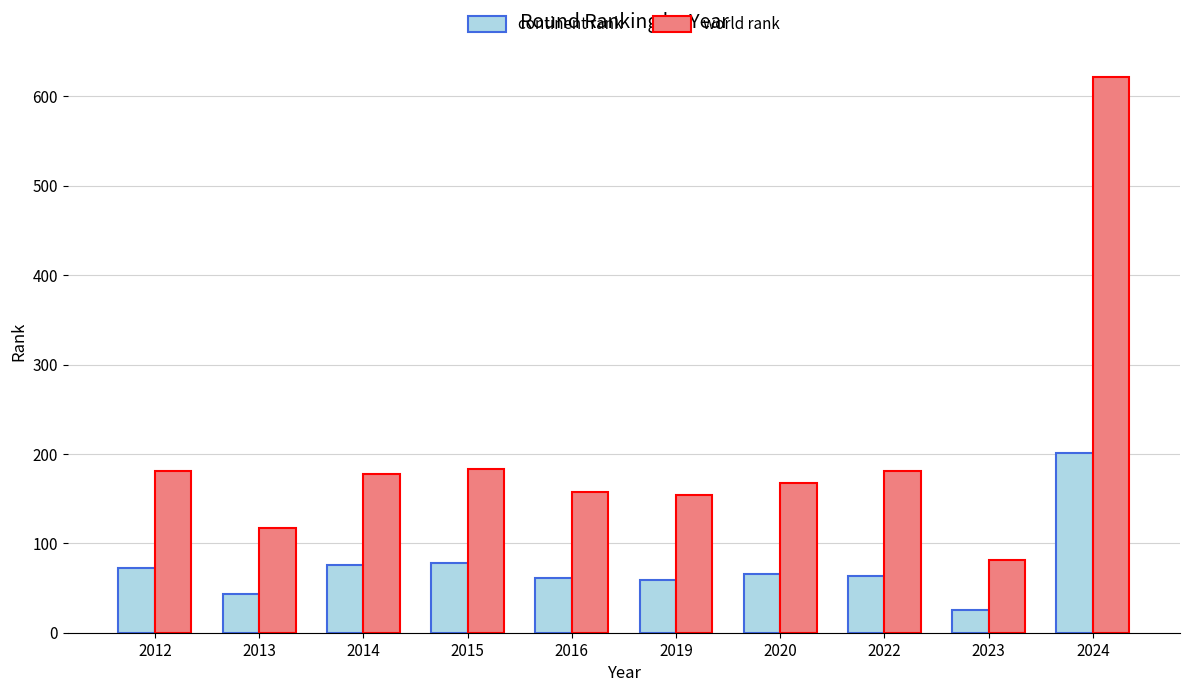

List the series in order of their peak value, highest first.

world rank, continent rank